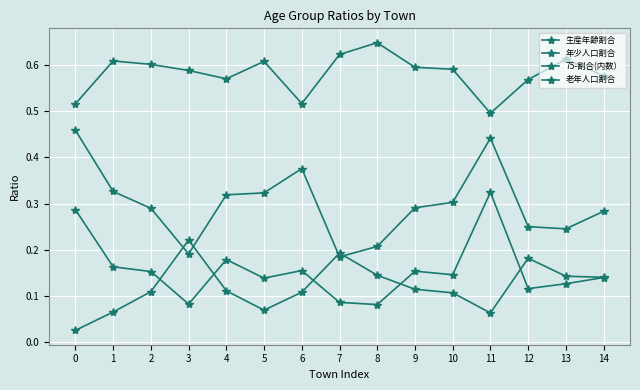

What is the difference between the maximum and minimum values in the 年少人口割合 series?

0.2